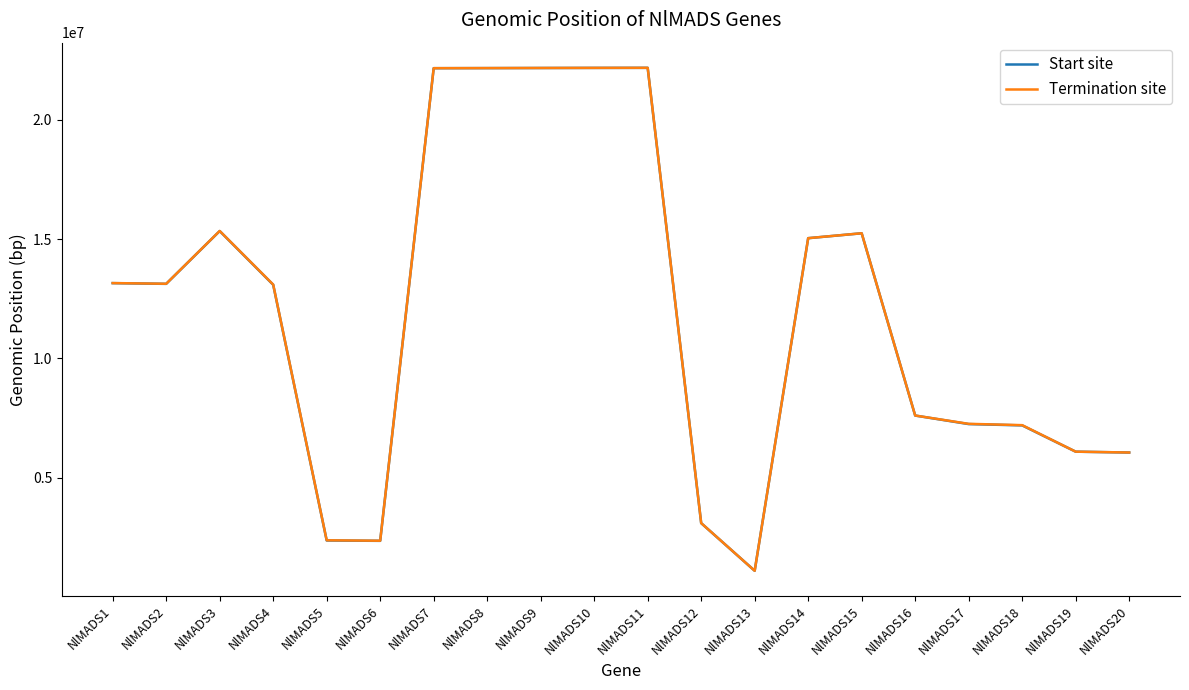

What is the difference between the second highest and second lowest values in the Termination site series?

19823963